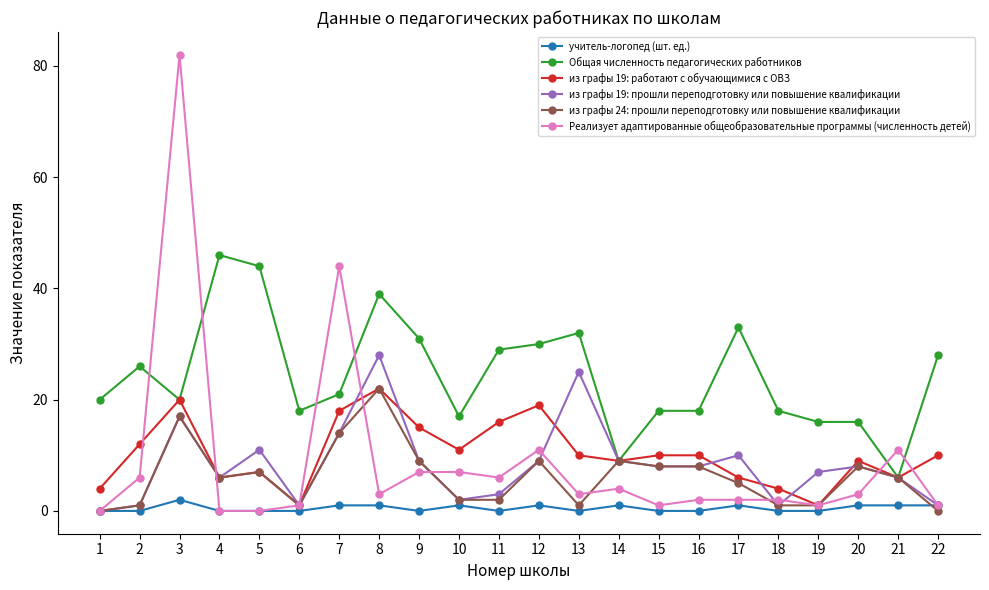

What is the sum of the Реализует адаптированные общеобразовательные программы (численность детей) values at 7 and 17?

46